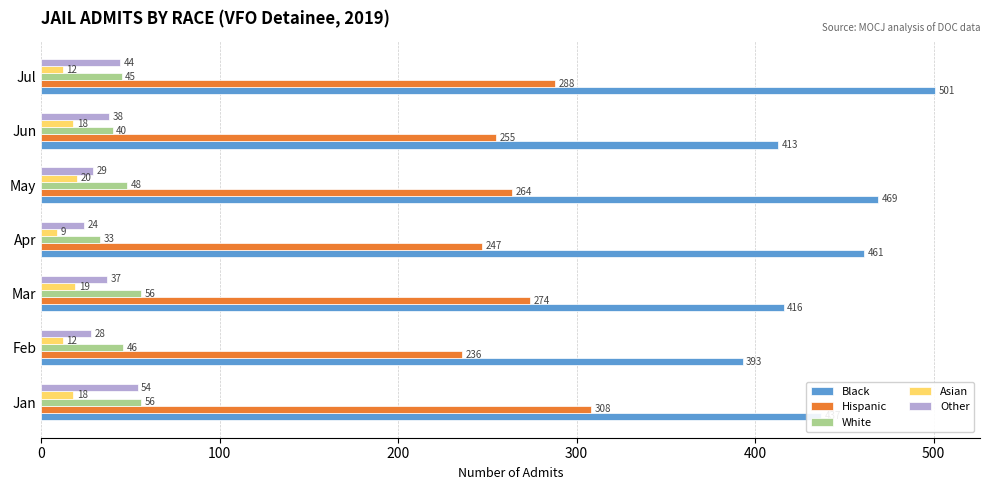

What is the spread (max minus min) of values at Jan?

419